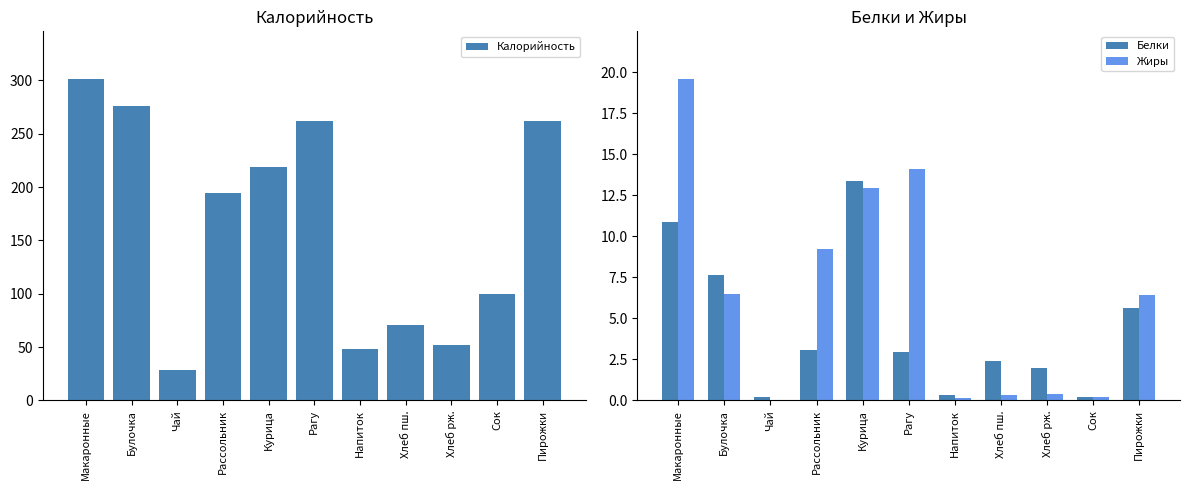

Which label corresponds to the largest value in the chart?

Макаронные